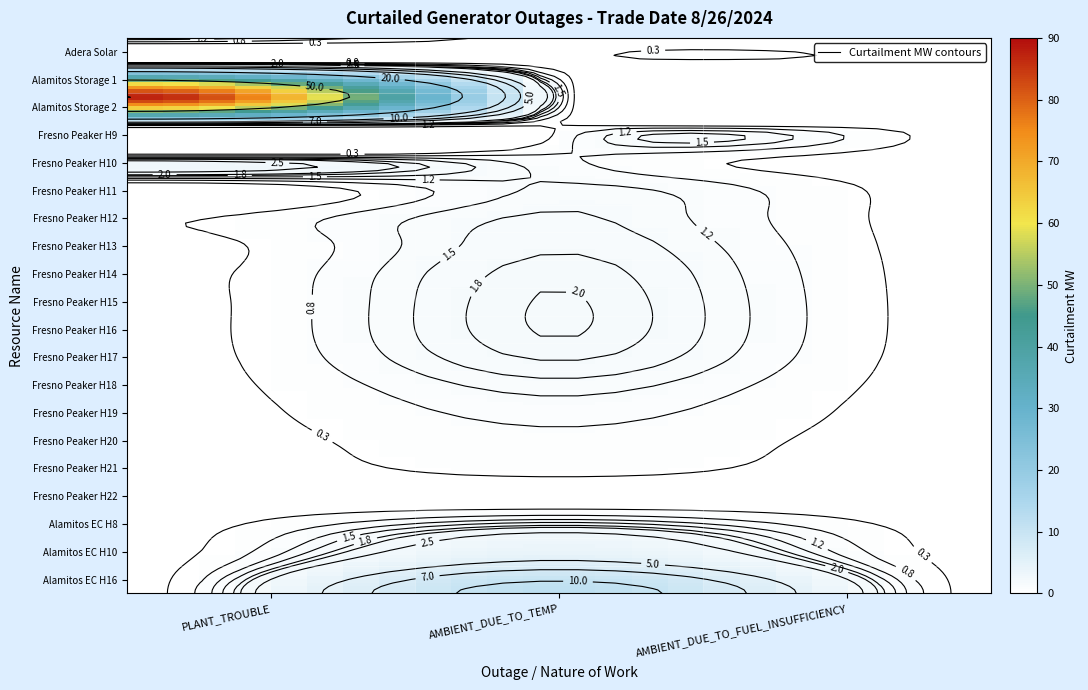

What is the average value of the AMBIENT_DUE_TO_TEMP series?

1.8